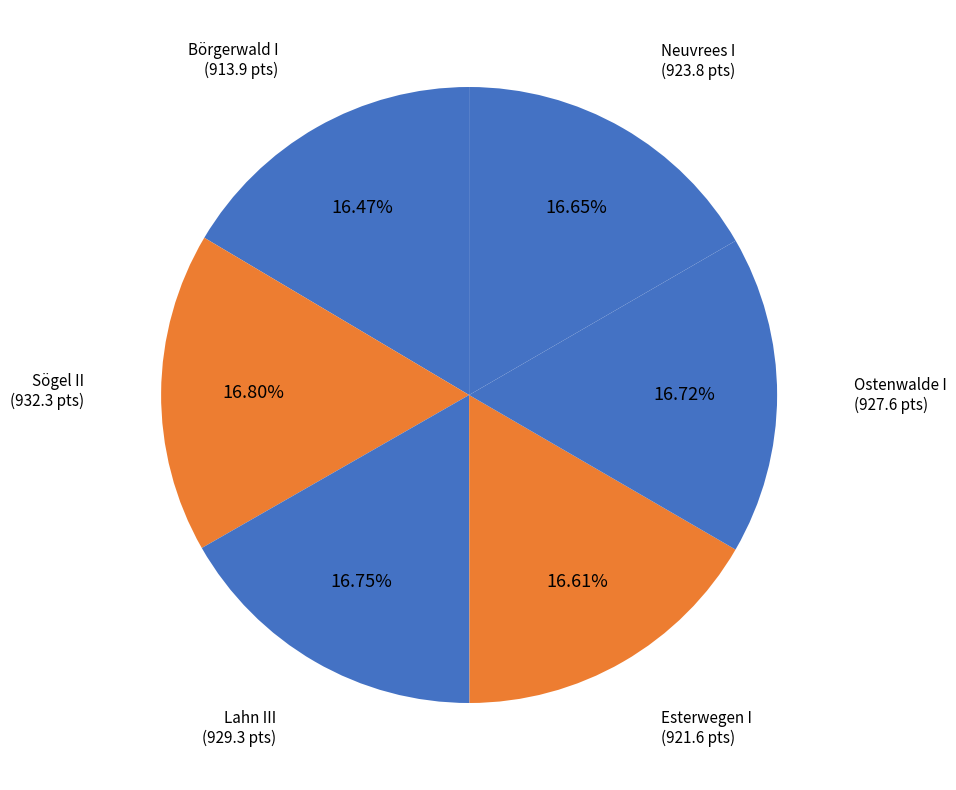

Count the number of slices in the pie.

6